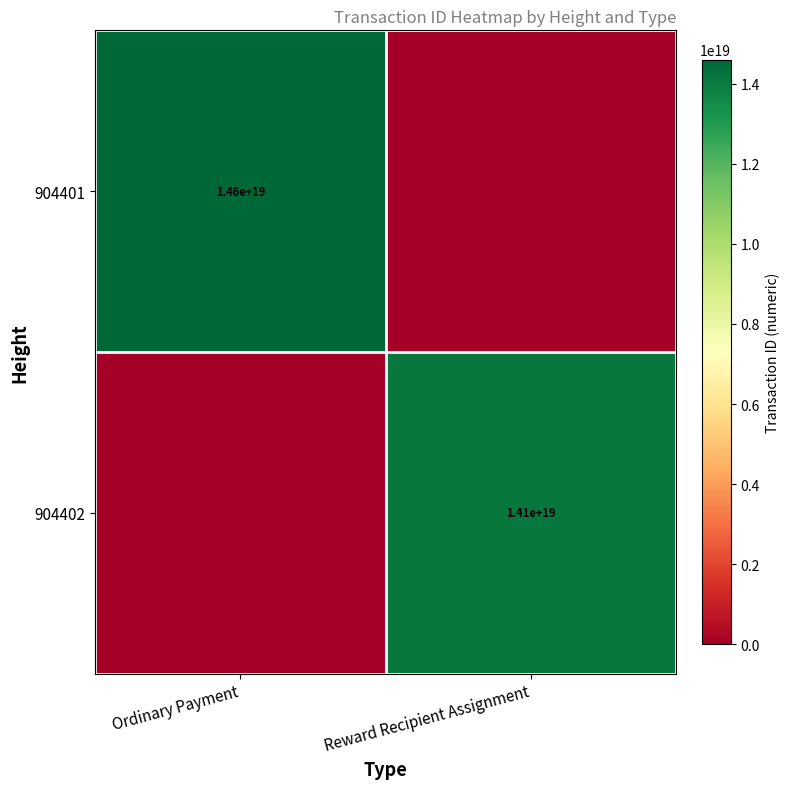

Is it true that 904402 equals 14100000000000000000 at Reward Recipient Assignment?

True